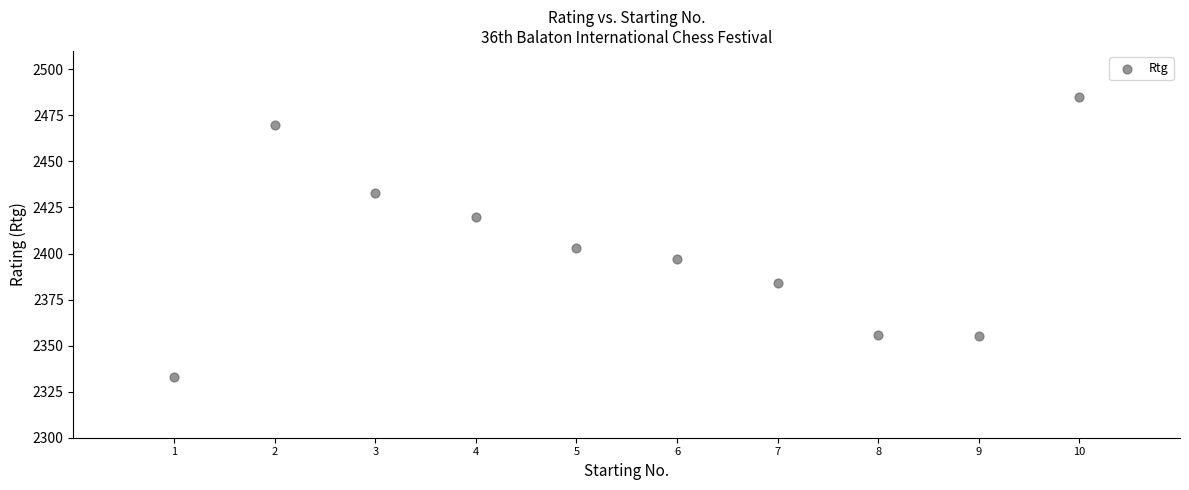

What Y value in the scatter plot is closest to 2409?

2403